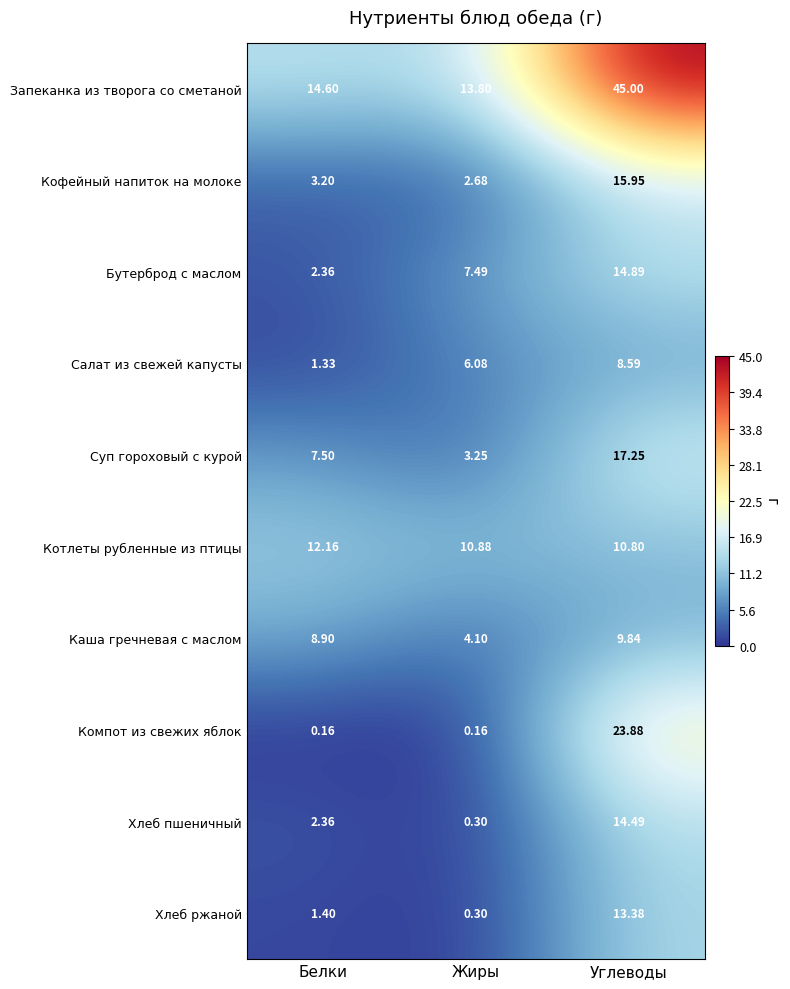

At which category is the sum across all series the highest?

Углеводы